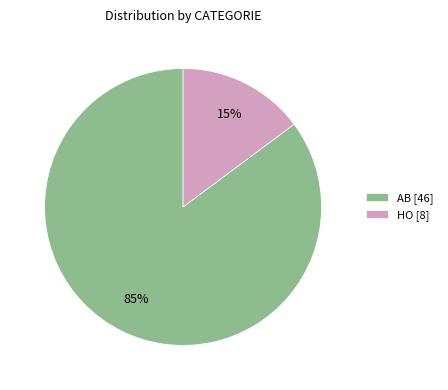

Which slice is the largest?

AB